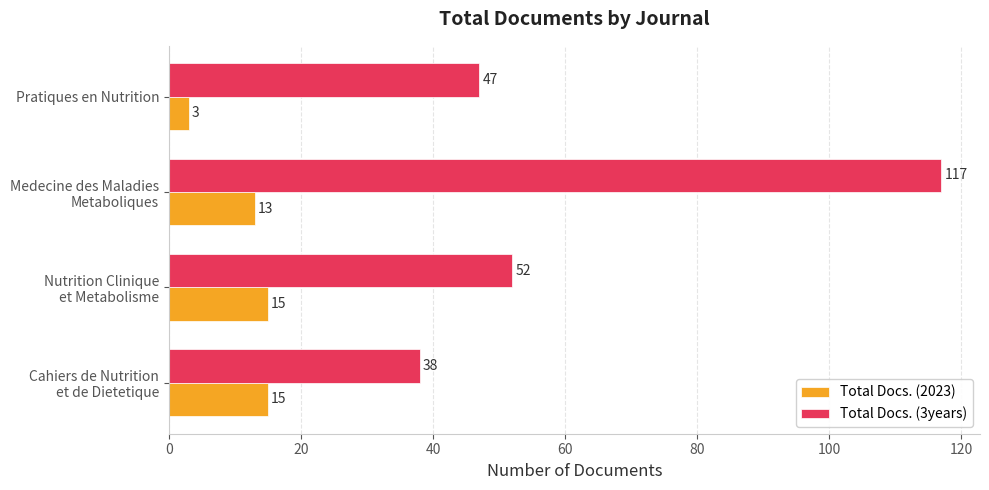

What is the maximum value for Total Docs. (2023)?

15